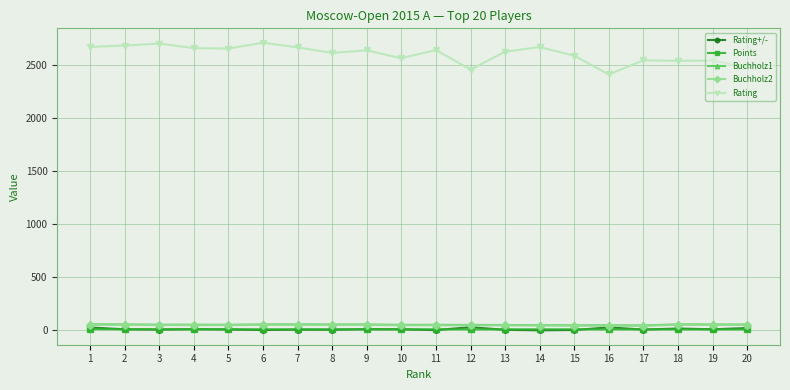

What is the greatest value displayed?

2714.0